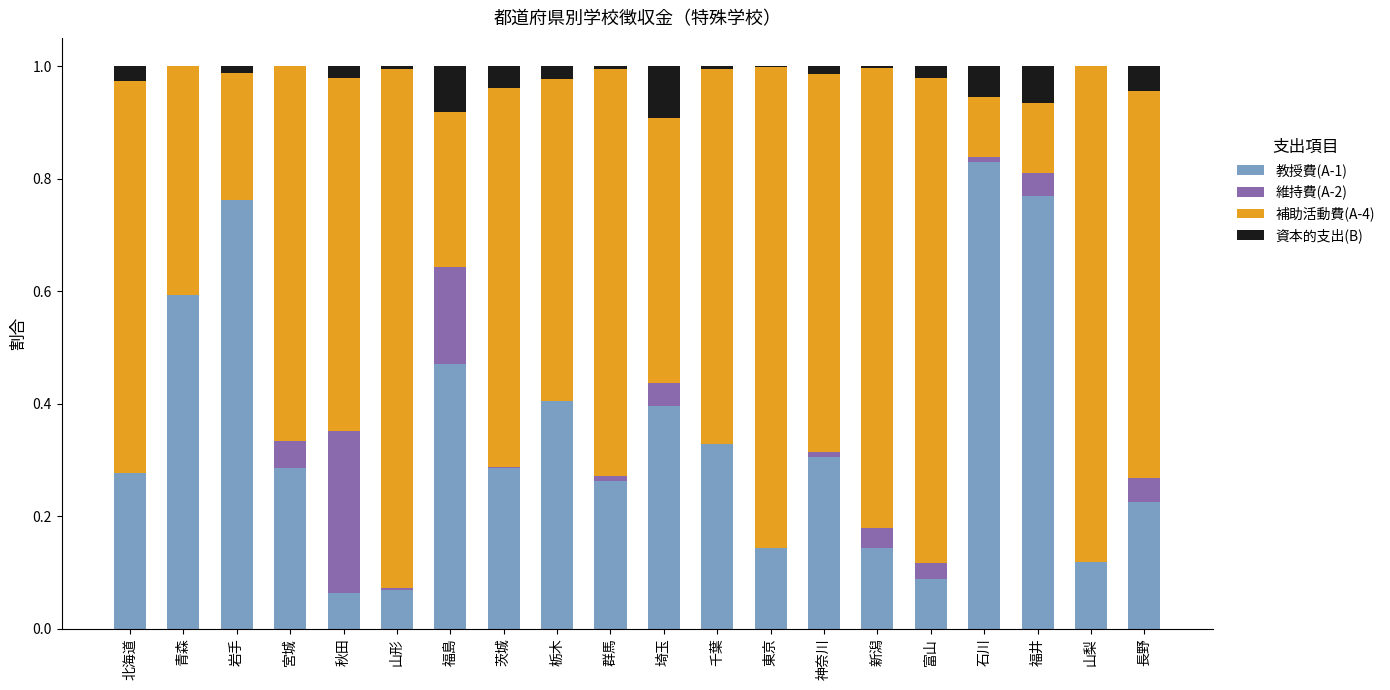

What is the total value across all series at 宮城?

1.0